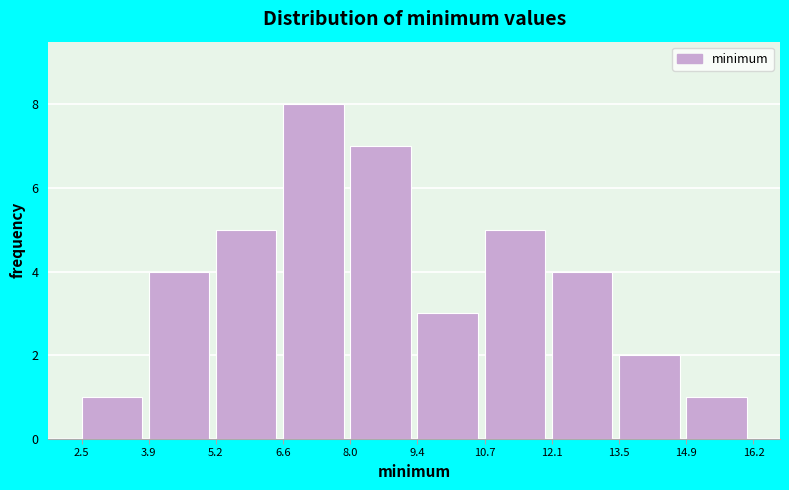

Reading left to right, list every bar in this chart as the range it spans on the x-axis followed by its height. The values are not printed on the chart, so give them approximately, as read against the axis.

2.5 to 3.9: 1
3.9 to 5.2: 4
5.2 to 6.6: 5
6.6 to 8.0: 8
8.0 to 9.4: 7
9.4 to 10.7: 3
10.7 to 12.1: 5
12.1 to 13.5: 4
13.5 to 14.9: 2
14.9 to 16.2: 1